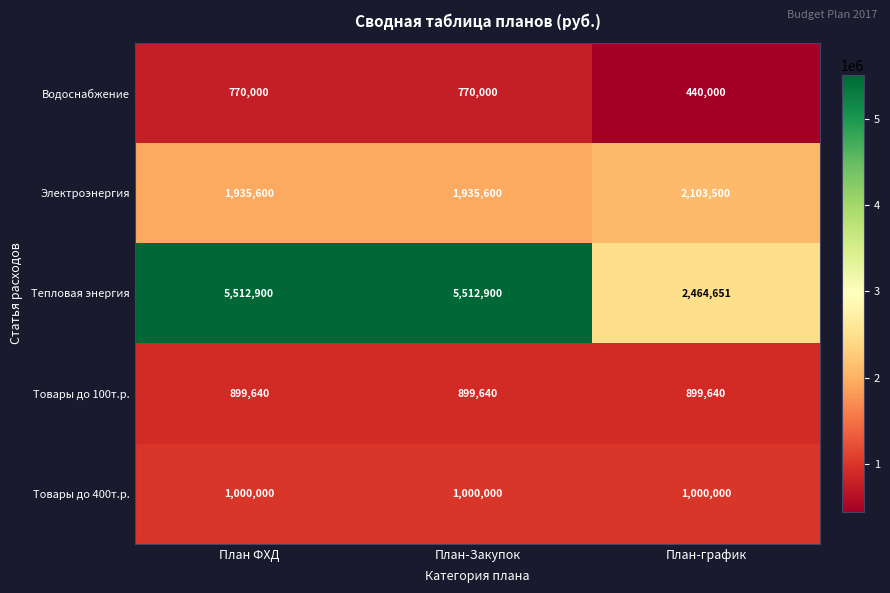

The Водоснабжение series shows 440000 at План-график. True or false?

True